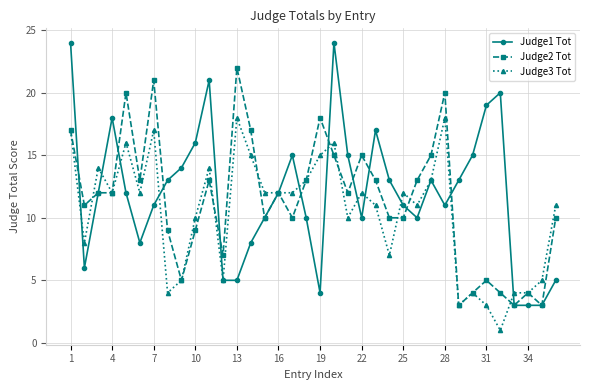

Rank the series by their maximum value, from highest to lowest.

Judge1 Tot, Judge2 Tot, Judge3 Tot